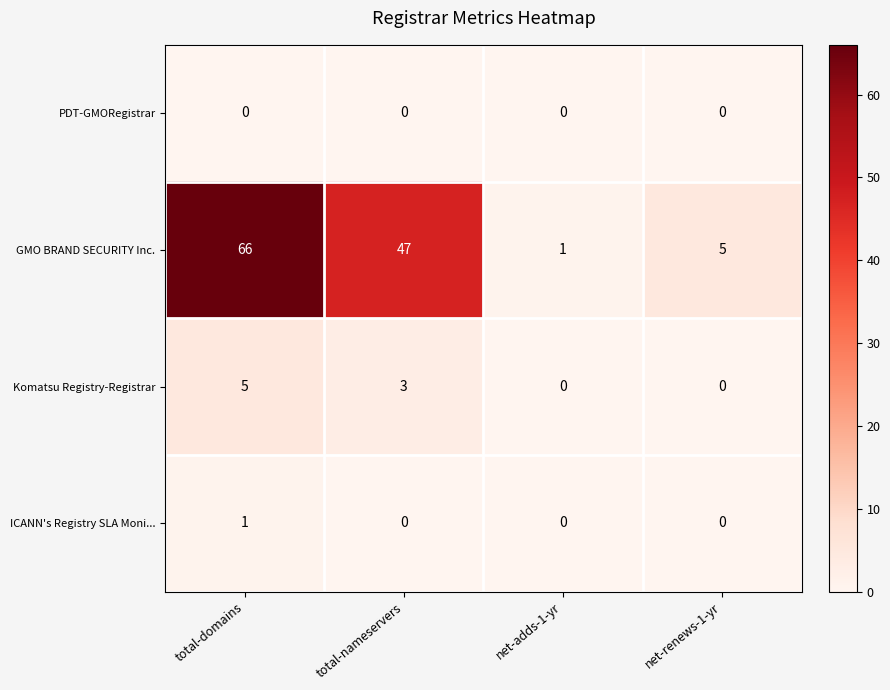

What is the maximum value shown in the chart?

66